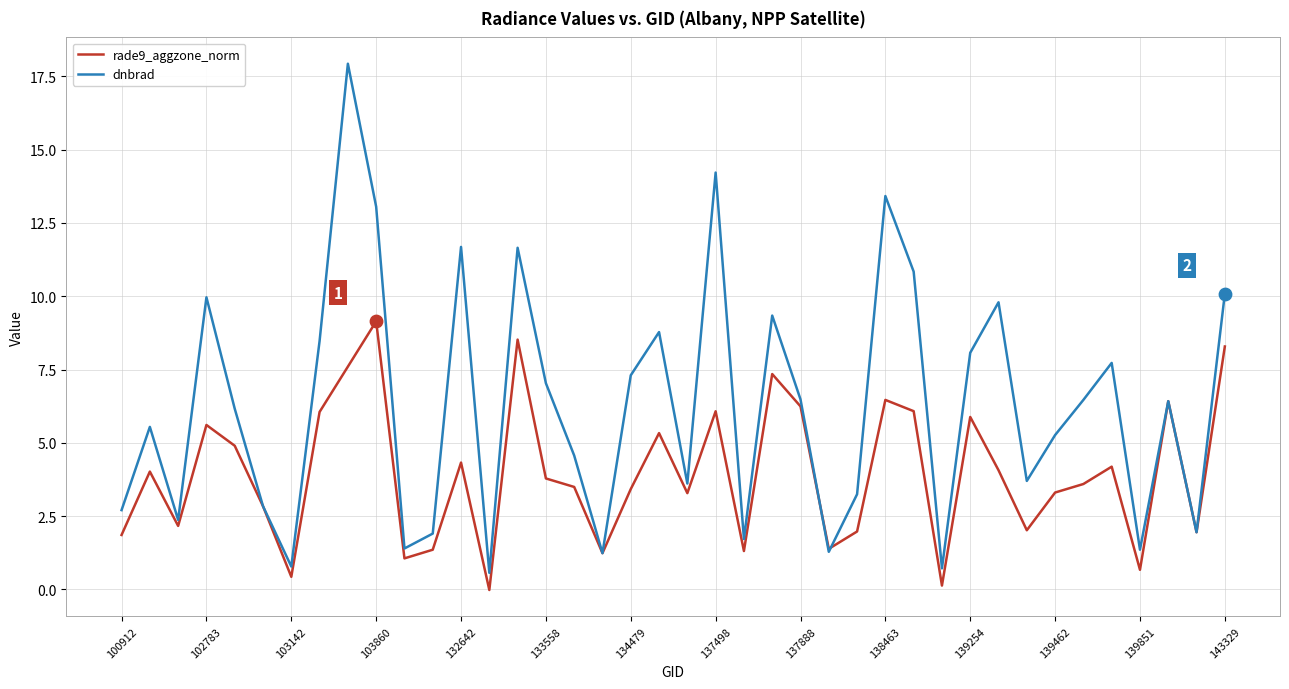

What are all the series names shown in the legend?

rade9_aggzone_norm, dnbrad